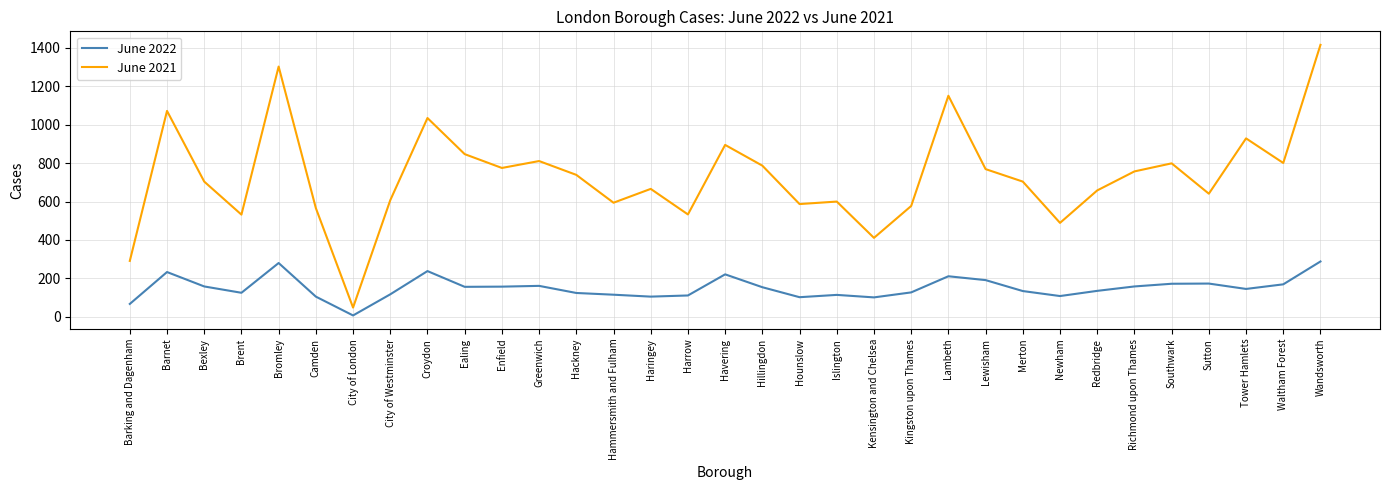

What position from the right is Southwark?

5